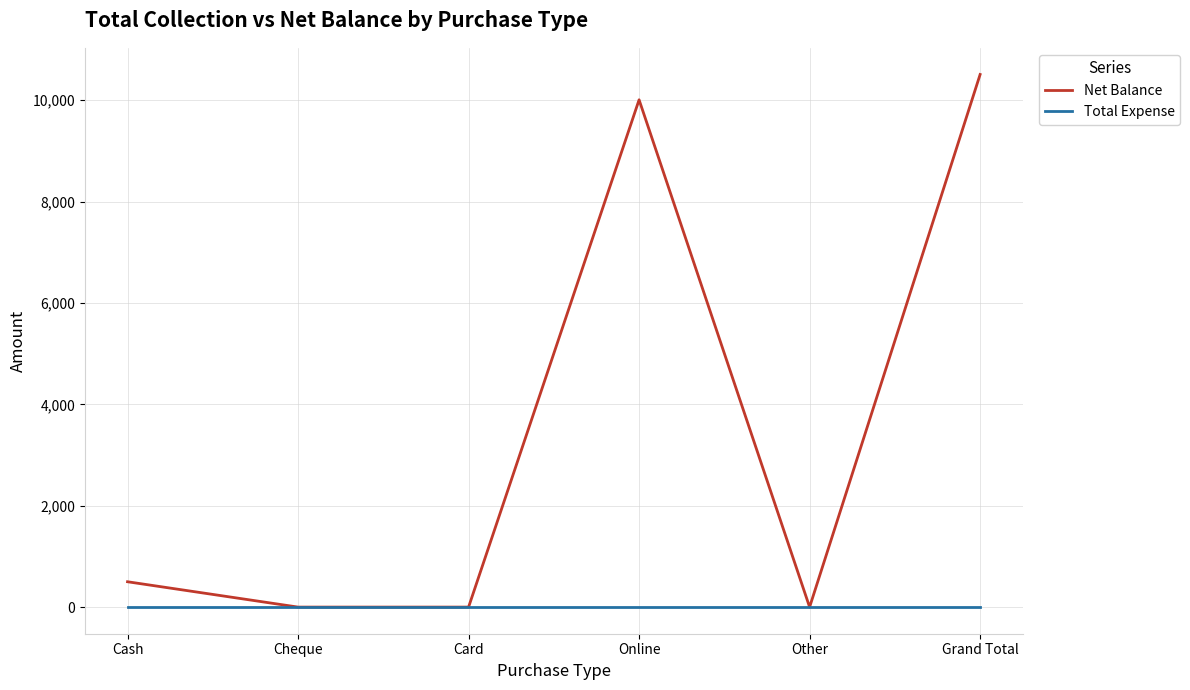

Between Card and Grand Total, which series saw the biggest shift?

Net Balance